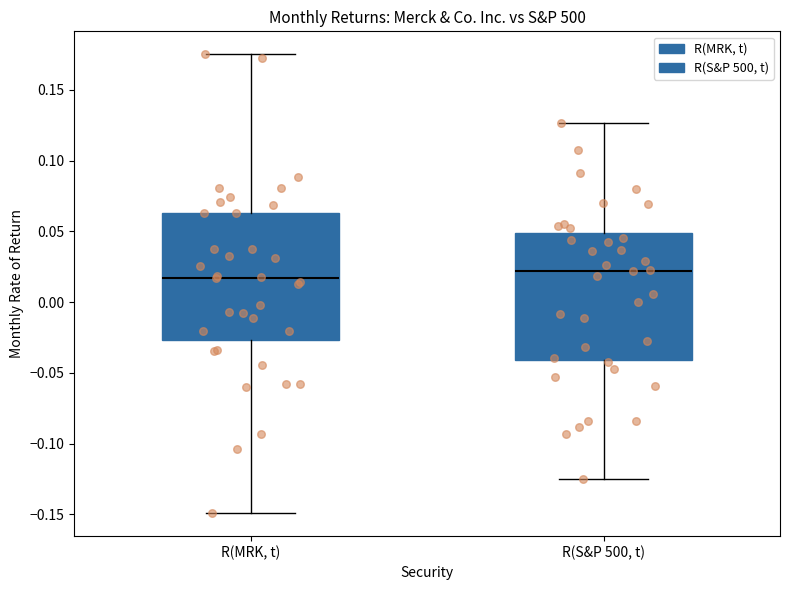

Where is the upper edge of the box for R(S&P 500, t) on the y-axis? The values are not printed on the chart, so give them approximately, as read against the axis.

0.050